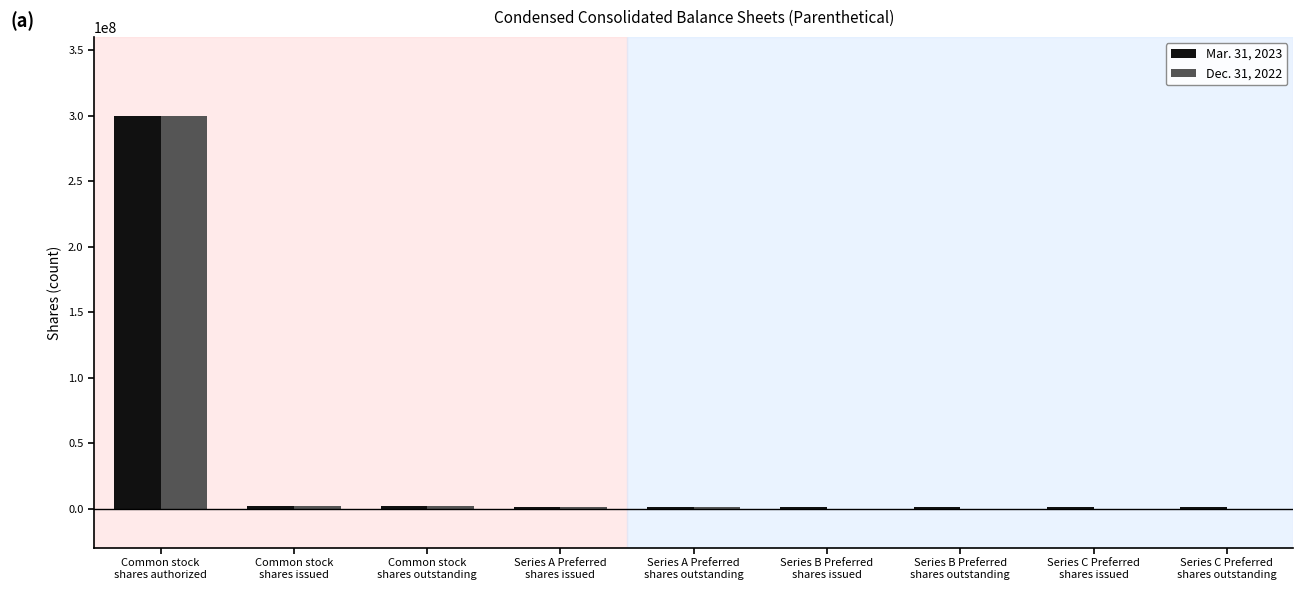

At which label does Dec. 31, 2022 first exceed 1000000?

Common stock
shares authorized